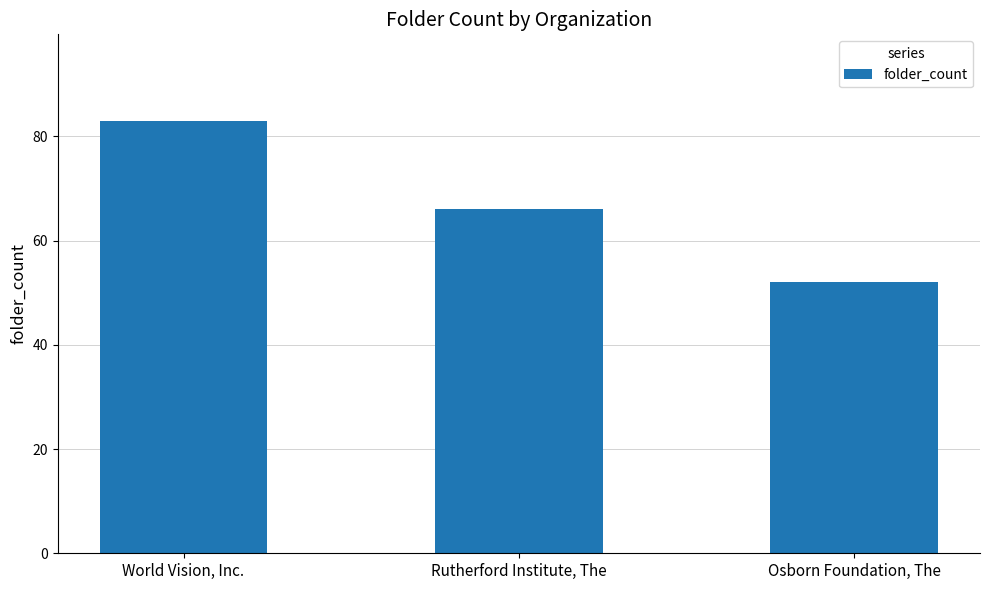

Is it true that the value at Osborn Foundation, The is 34?

False